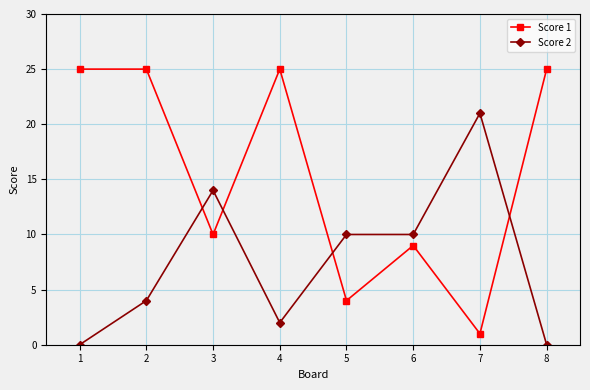

Reading left to right, transcribe all the data shown in this chart.

Score 1: 25	25	10	25	4	9	1	25
Score 2: 0	4	14	2	10	10	21	0